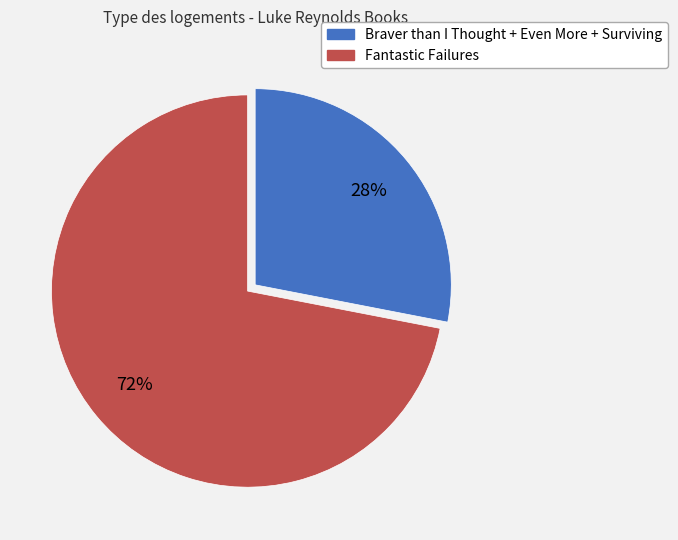

Do Braver than I Thought + Even More + Surviving and Fantastic Failures together represent more than half of the pie?

Yes